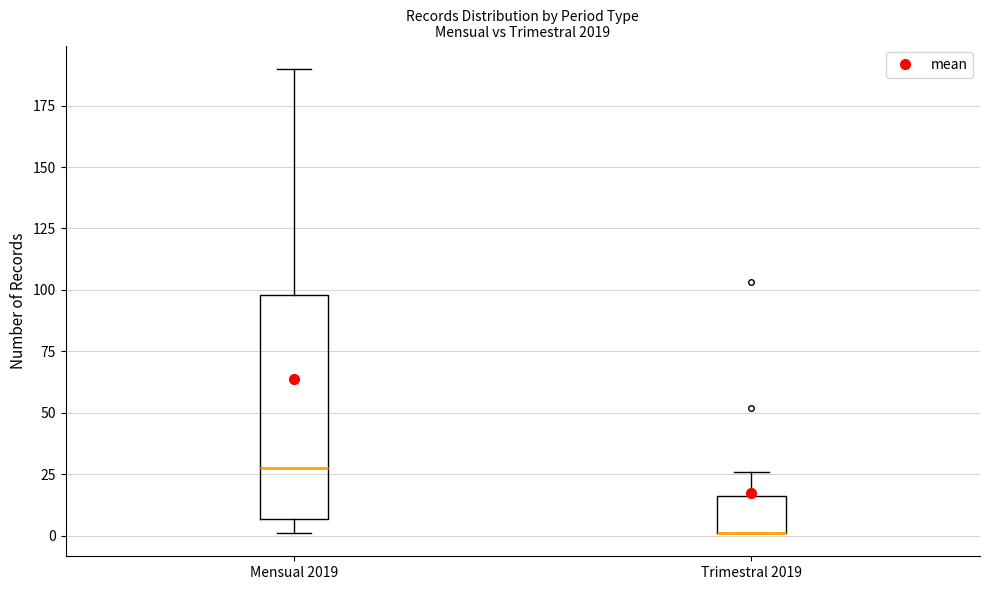

Reading left to right, transcribe this box plot: for each box, give where its median line is, the range the box spans, and where its two whiskers end, as read against the y-axis. The values are not printed on the chart, so give them approximately, as read against the axis.

Mensual 2019: median 30, box 5 to 100, whiskers 0 to 190
Trimestral 2019: median 0 (drawn on the box's lower edge), box 0 to 15, whiskers 0 to 25